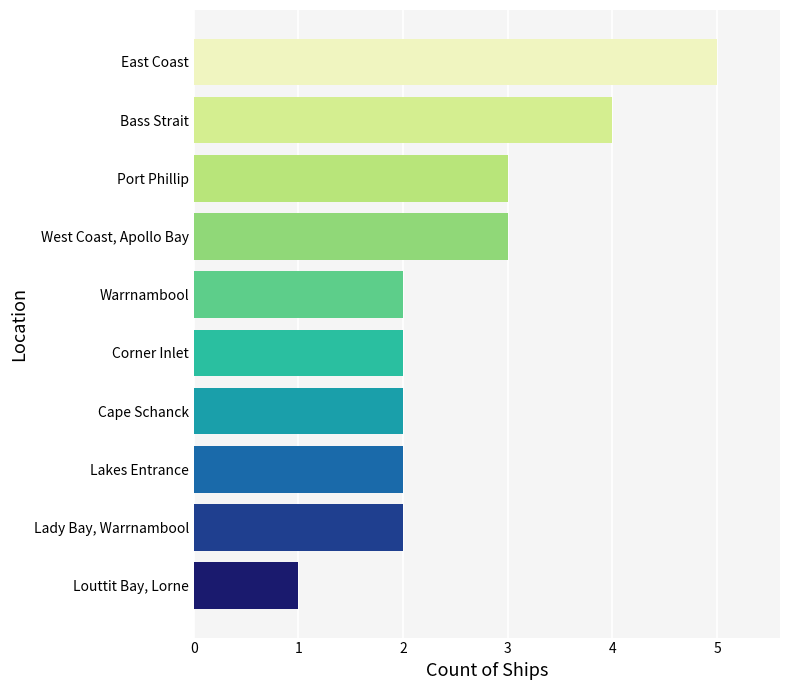

Which has a higher value, East Coast or Port Phillip?

East Coast